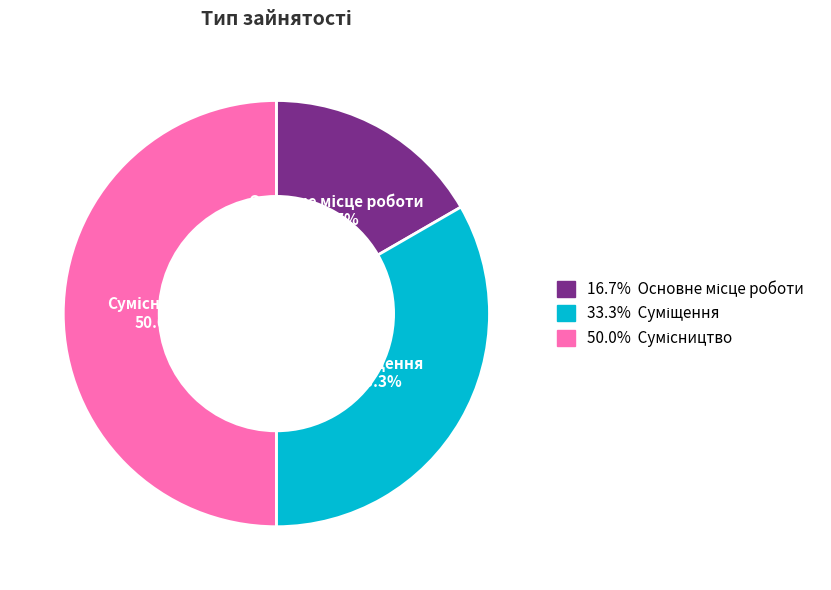

To the nearest percent, what is the combined percentage of Основне місце роботи and Сумісництво?

67%